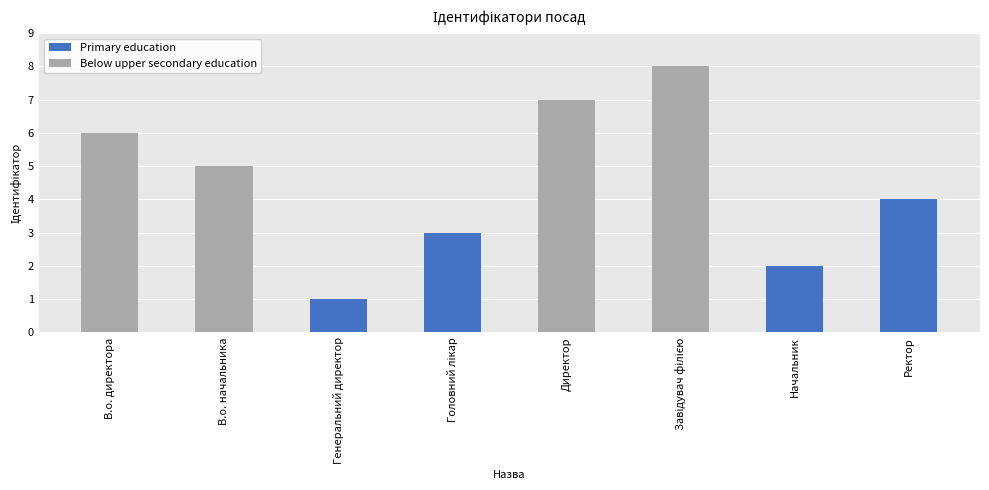

At which label is Below upper secondary education closest to 6?

В.о. директора